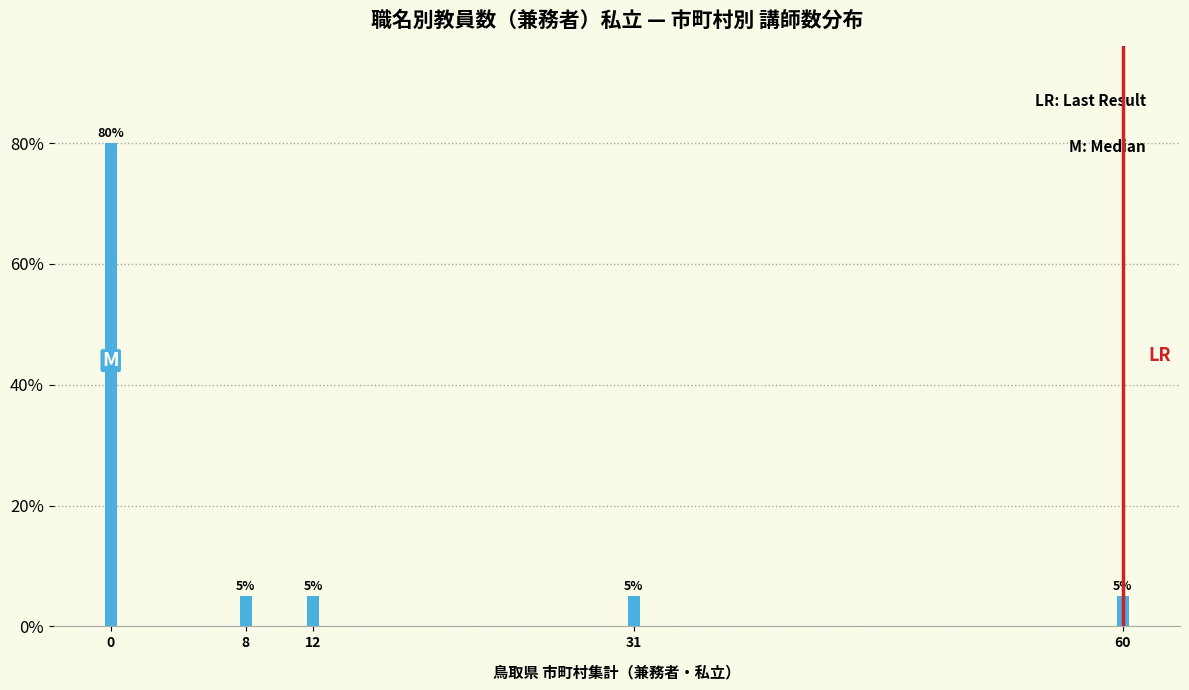

Reading right to left, what are all the values shown in this chart?

60=5	31=5	12=5	8=5	0=80